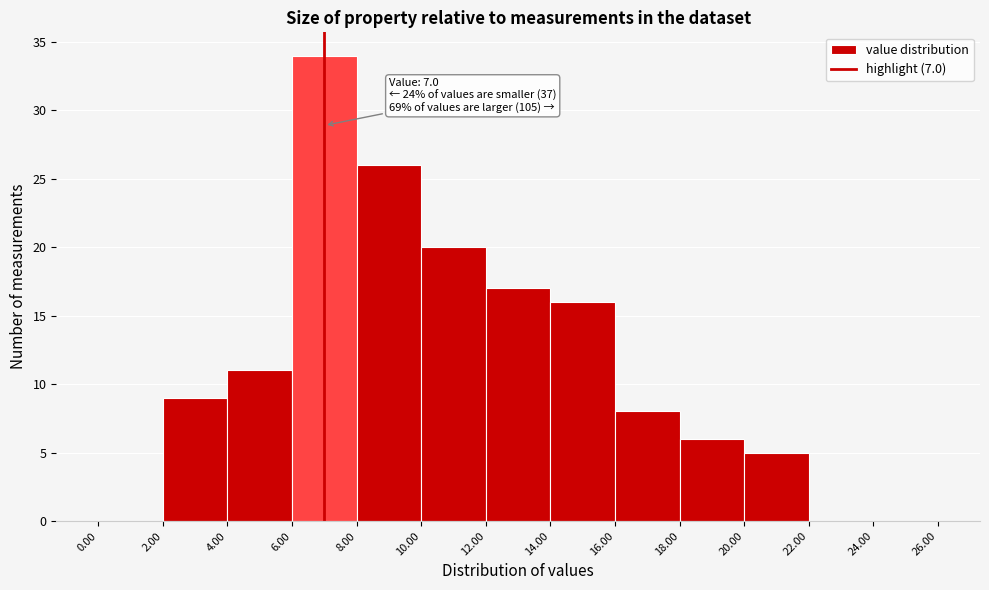

Over which range of the x-axis is the bar tallest?

6.00 to 8.00